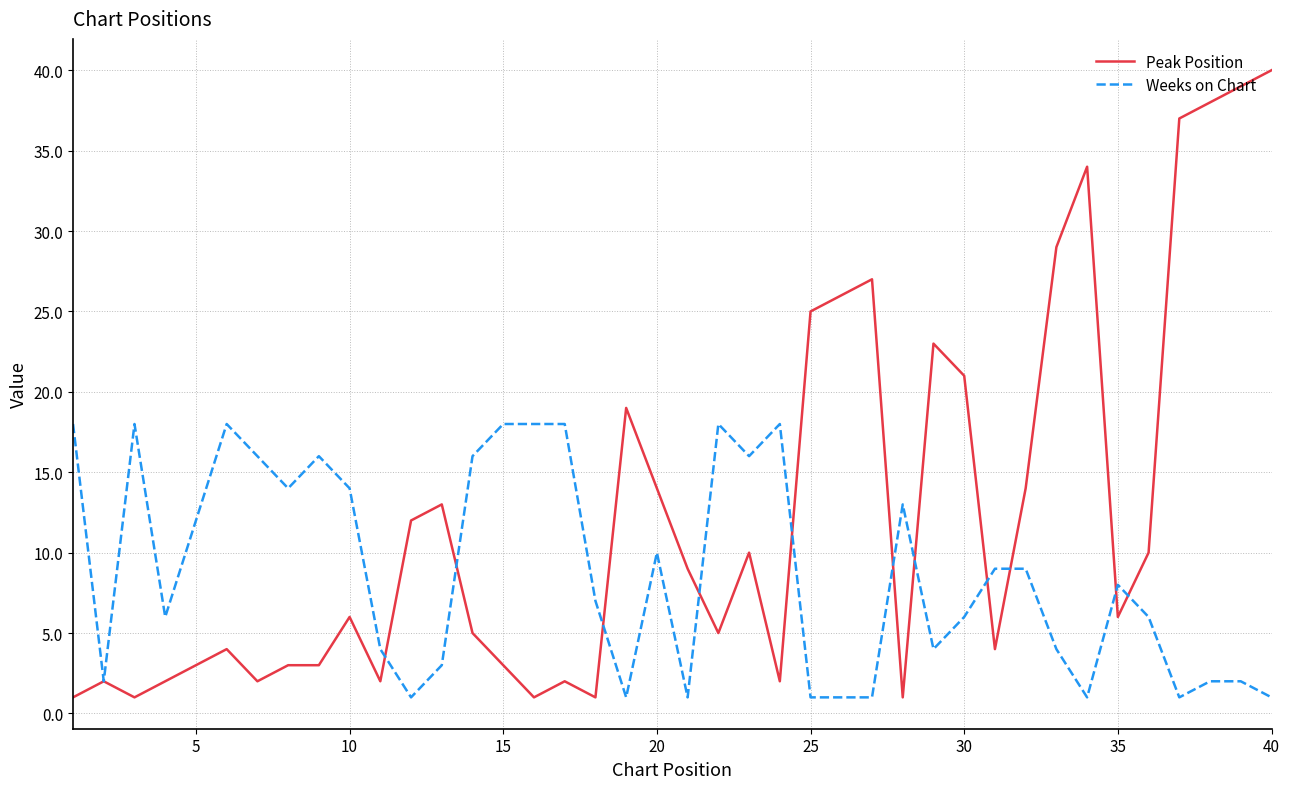

Rank the series by their maximum value, from lowest to highest.

Weeks on Chart, Peak Position